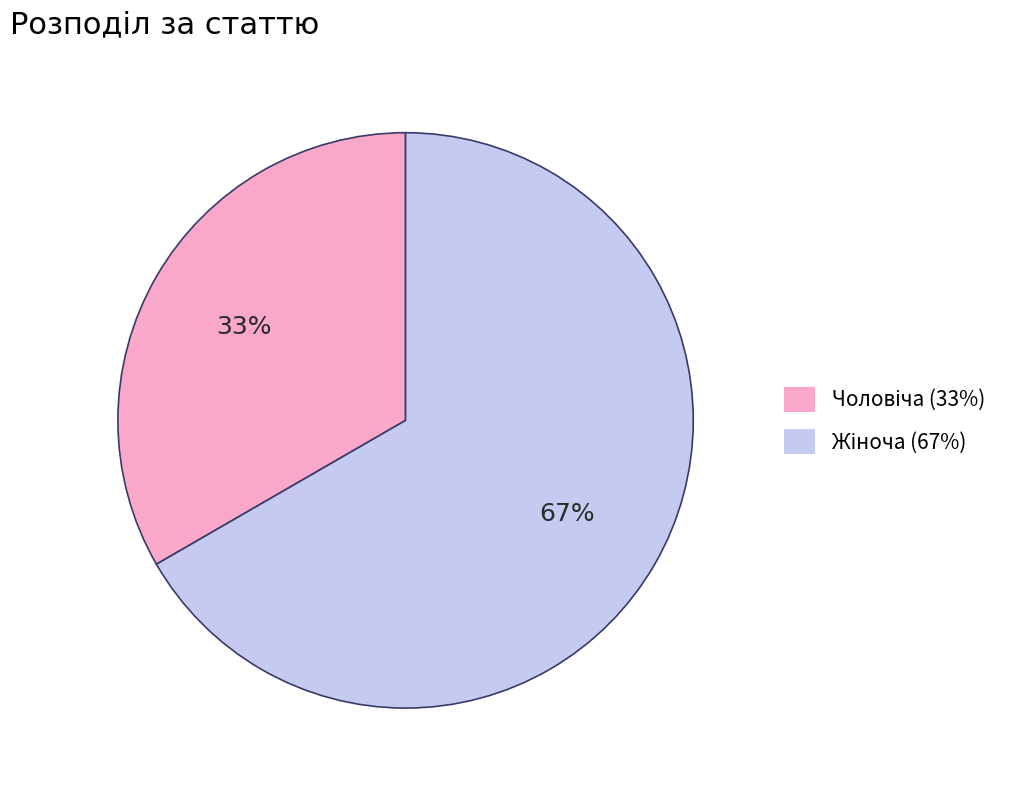

To the nearest percent, what is the average slice percentage?

50%